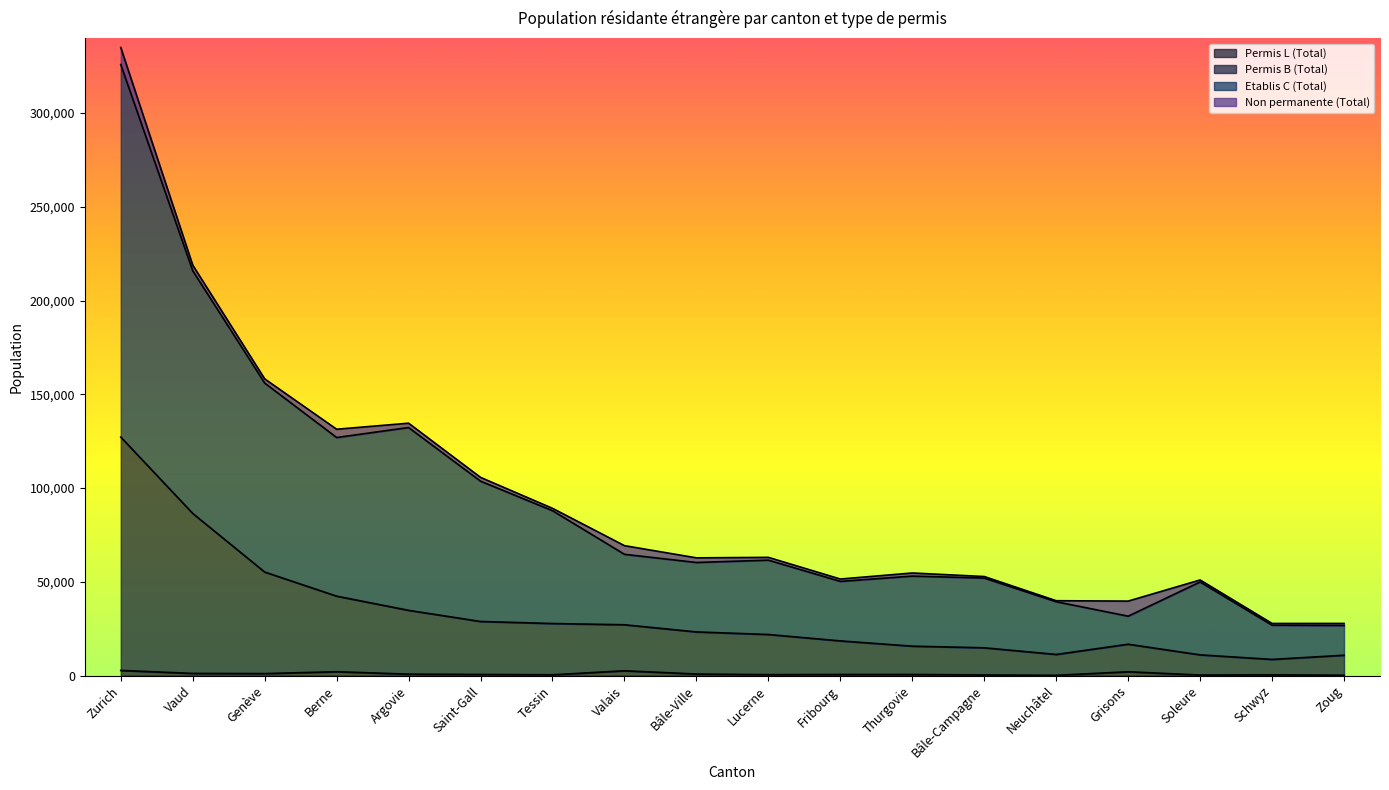

What is the sum of the Permis L (Total) values at Schwyz and Bâle-Ville?

1232